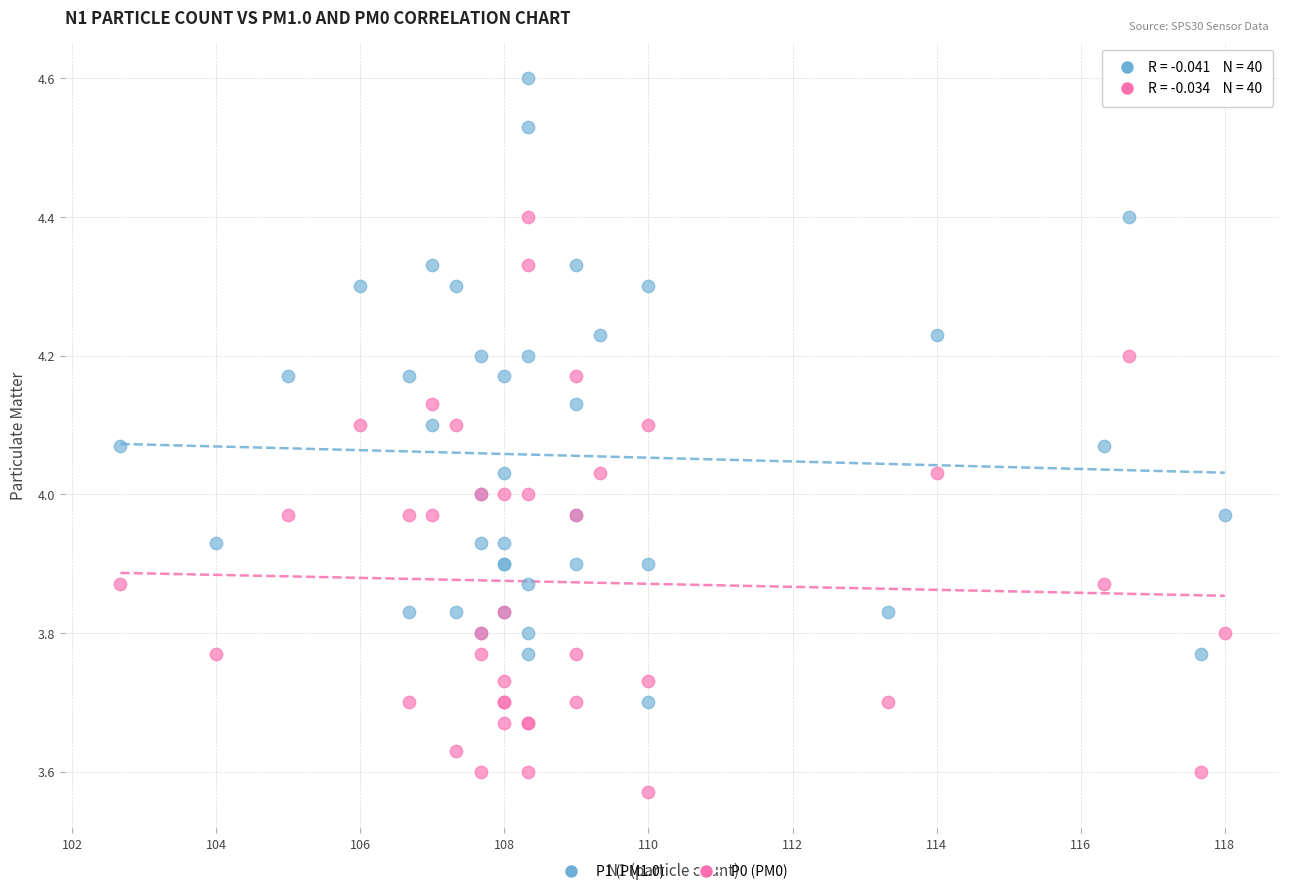

Which series has the widest spread of Y values?

P1 (PM1.0)